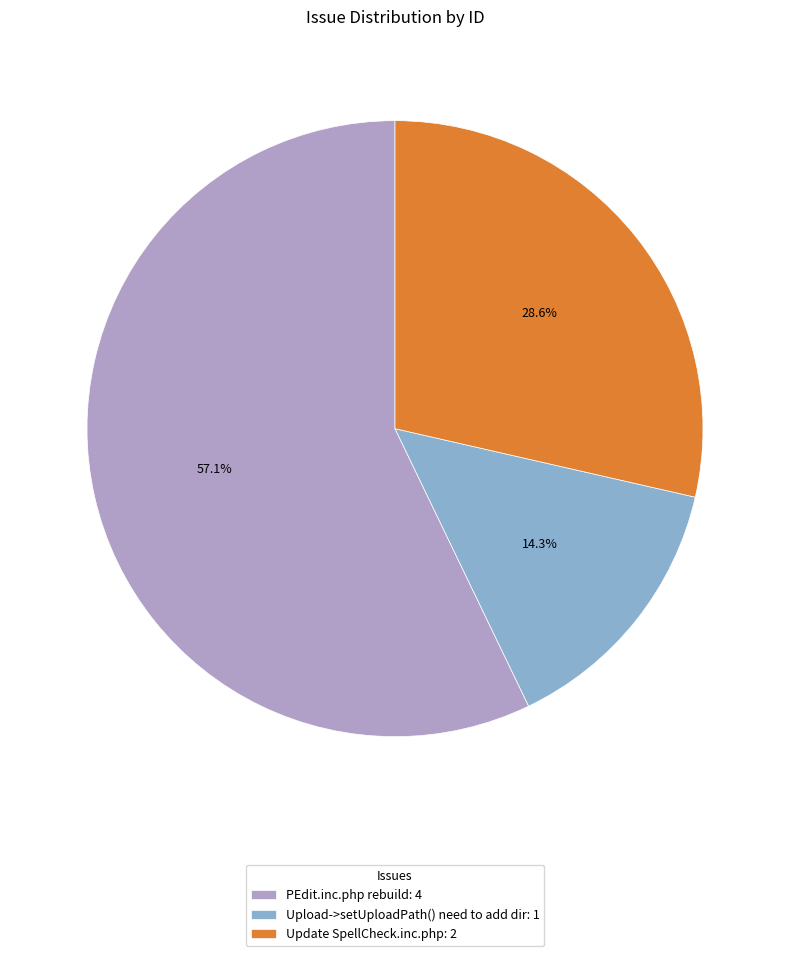

Which category has the biggest portion of the pie?

PEdit.inc.php rebuild